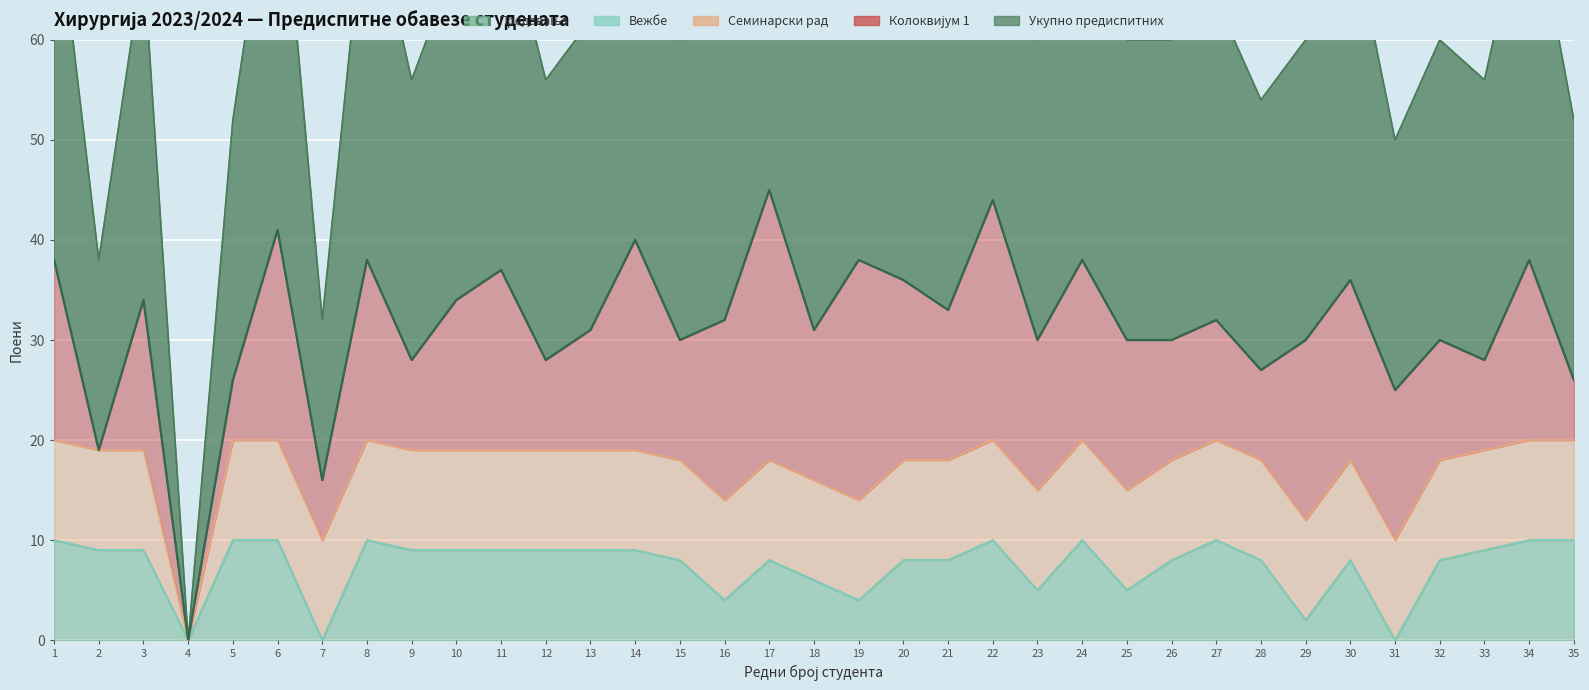

Which series has the widest spread of values?

Укупно предиспитних